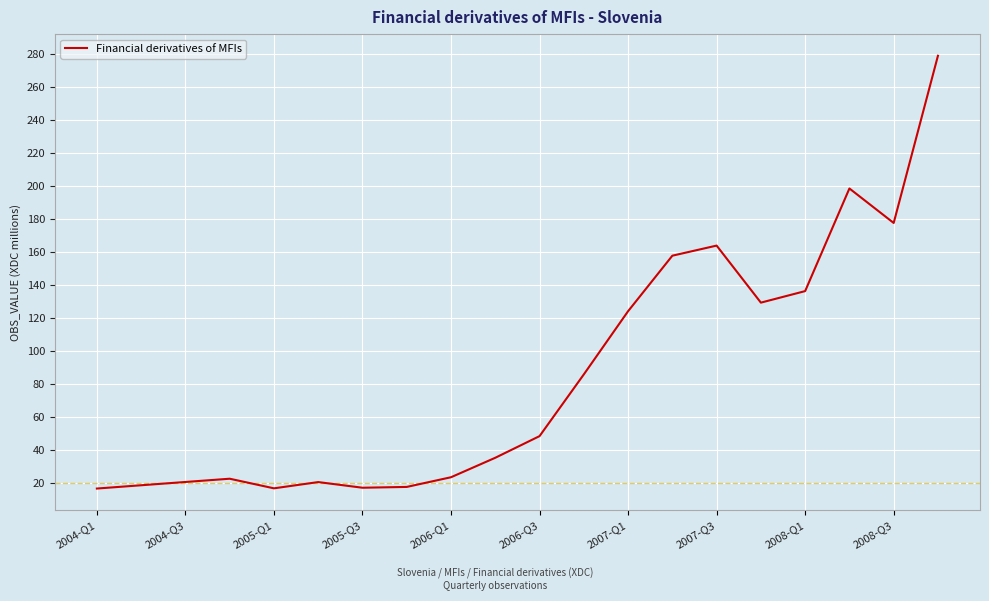

What is the greatest value displayed?

279.0